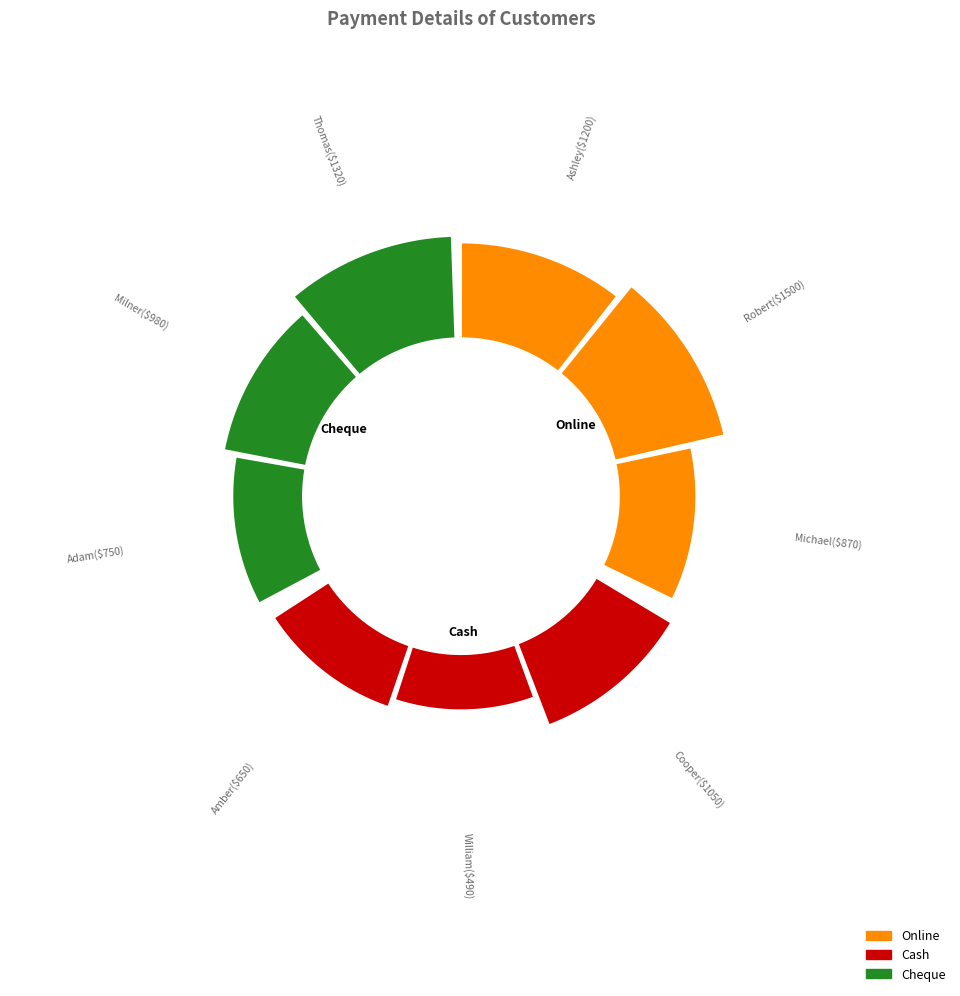

Does Ashley account for over 50% of the chart?

No